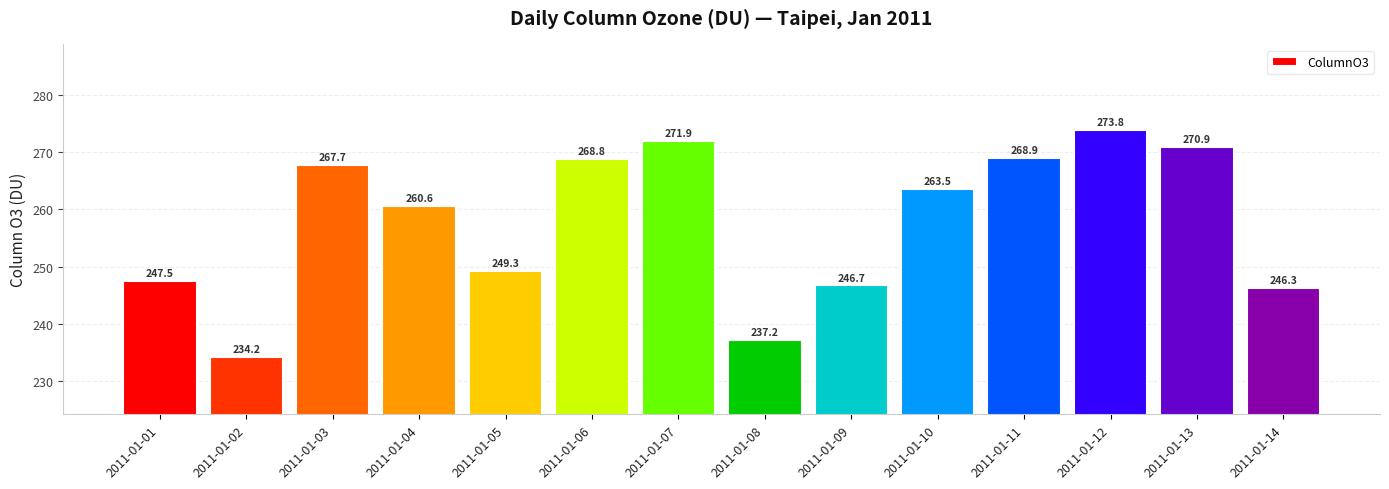

Which label corresponds to the smallest value in the chart?

2011-01-02